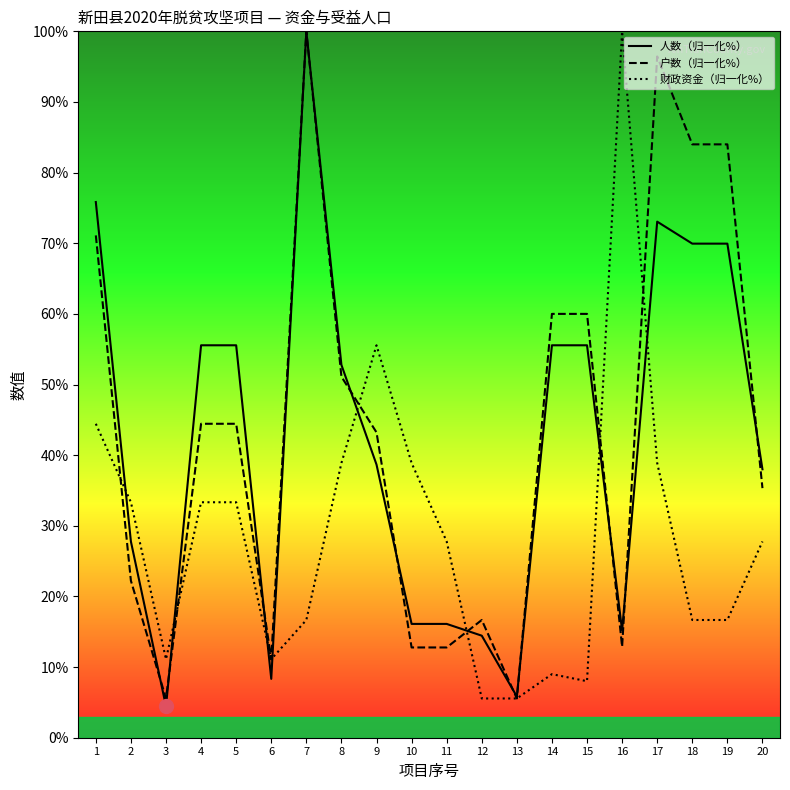

How many categories are shown in the chart?

20